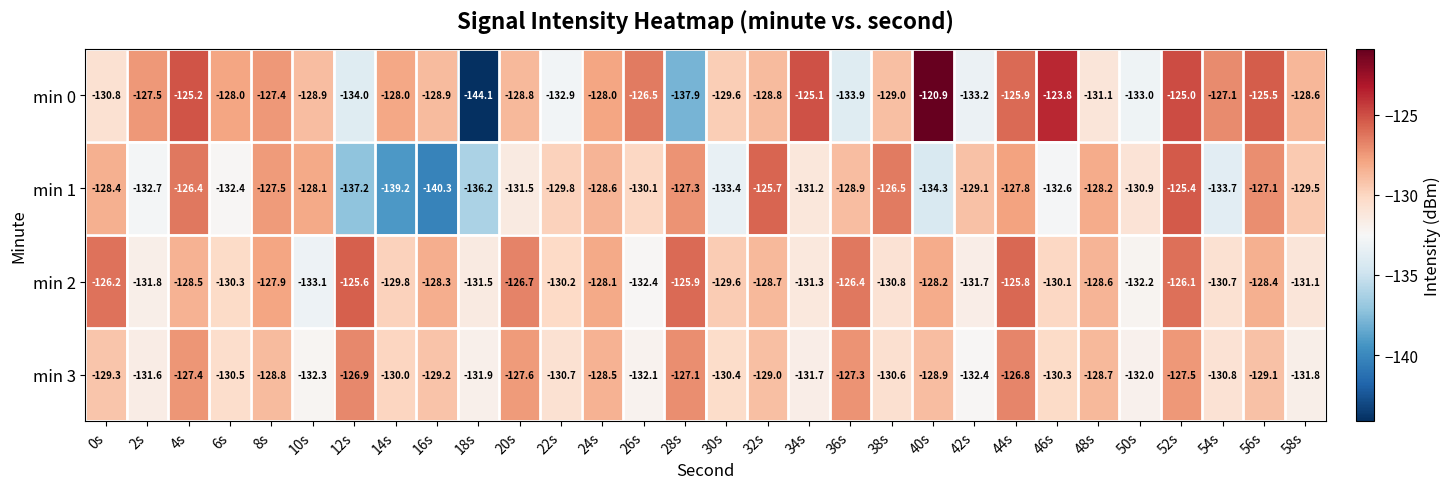

Rank the series by their maximum value, from highest to lowest.

min 0, min 1, min 2, min 3